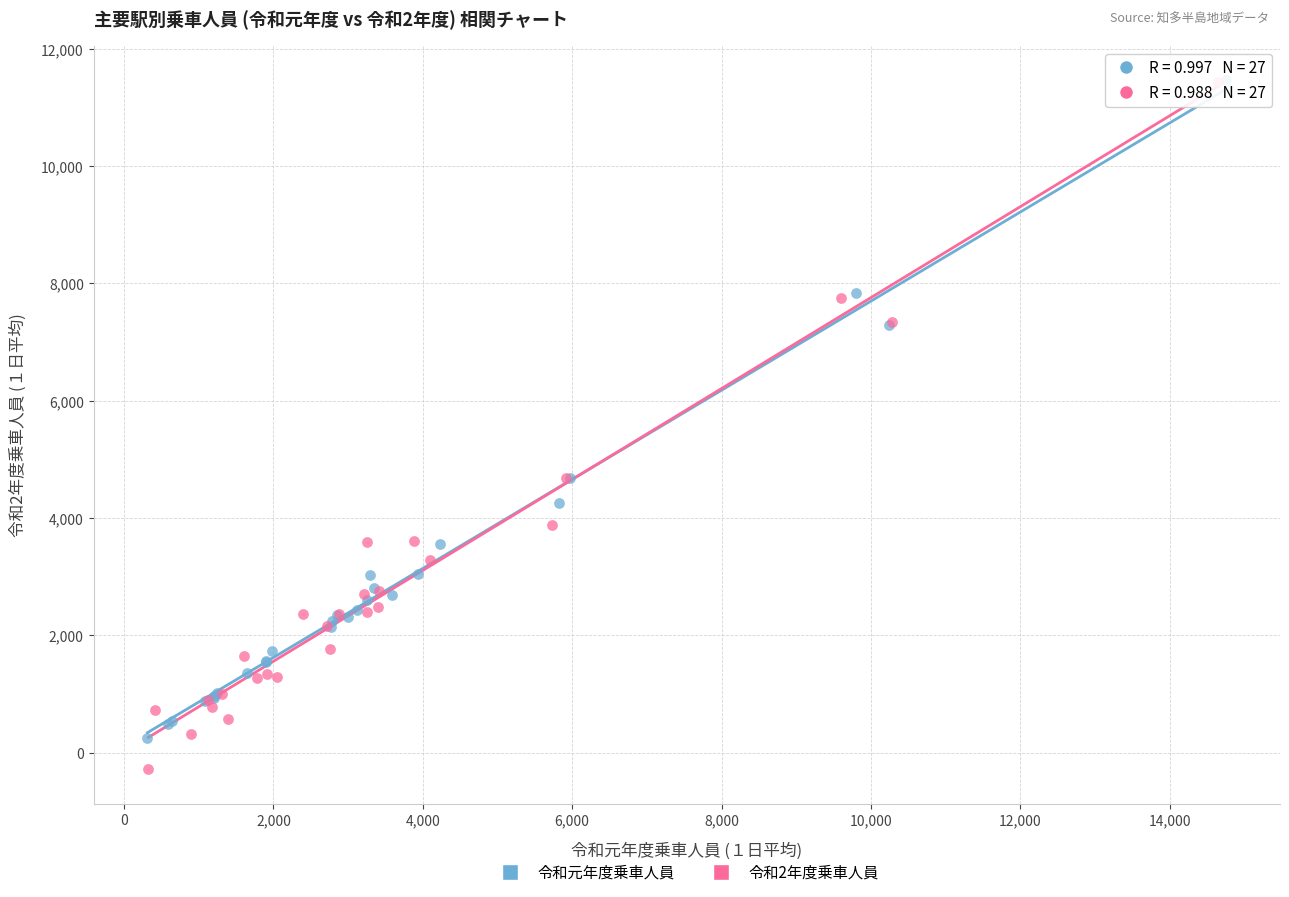

Which series contains the lowest Y value?

令和2年度乗車人員